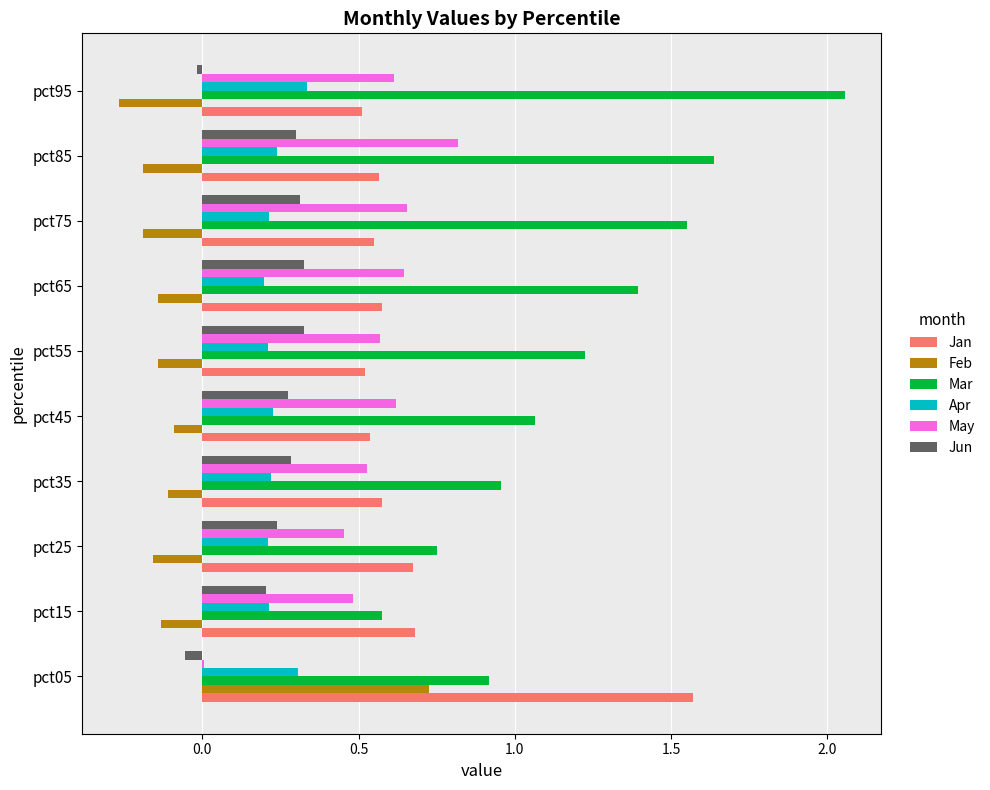

Which series has the largest total across all categories?

Mar